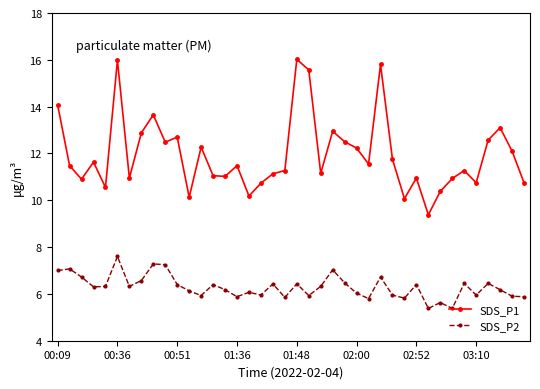

What is the value of the SDS_P1 point at the 2nd from the left?

11.5